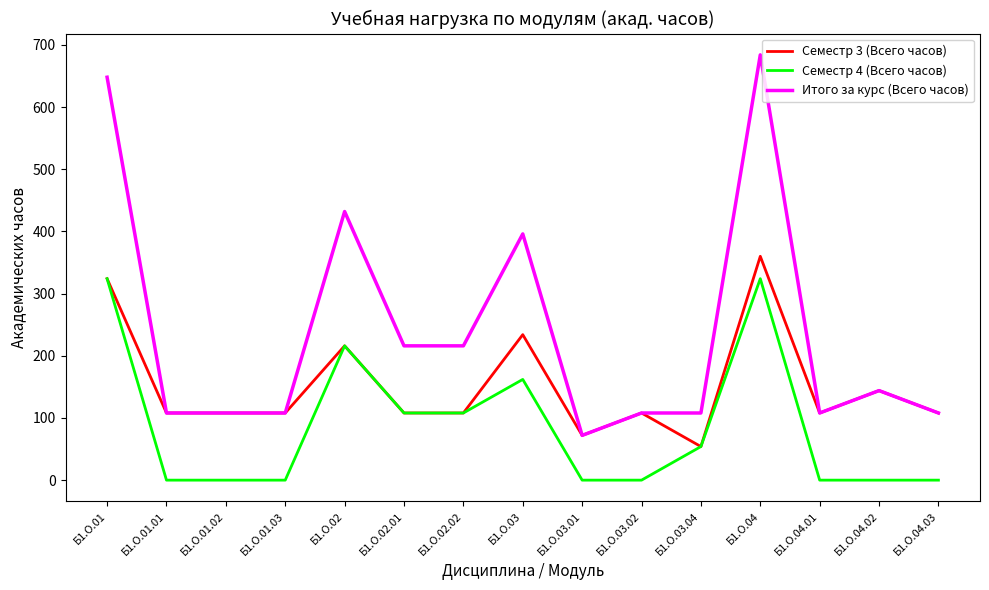

Which series has the largest total across all categories?

Итого за курс (Всего часов)